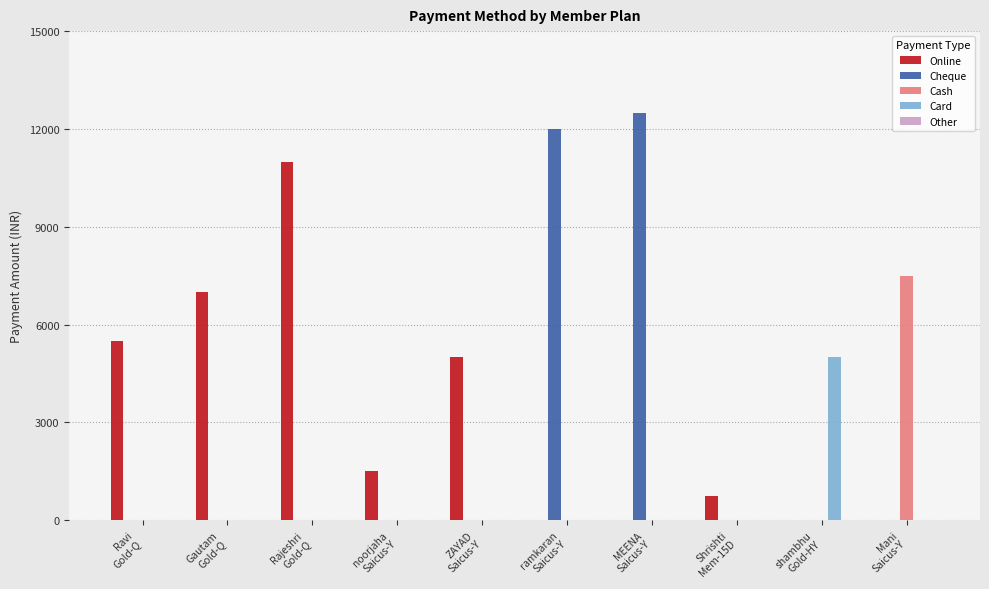

Which series has the largest total across all categories?

Online